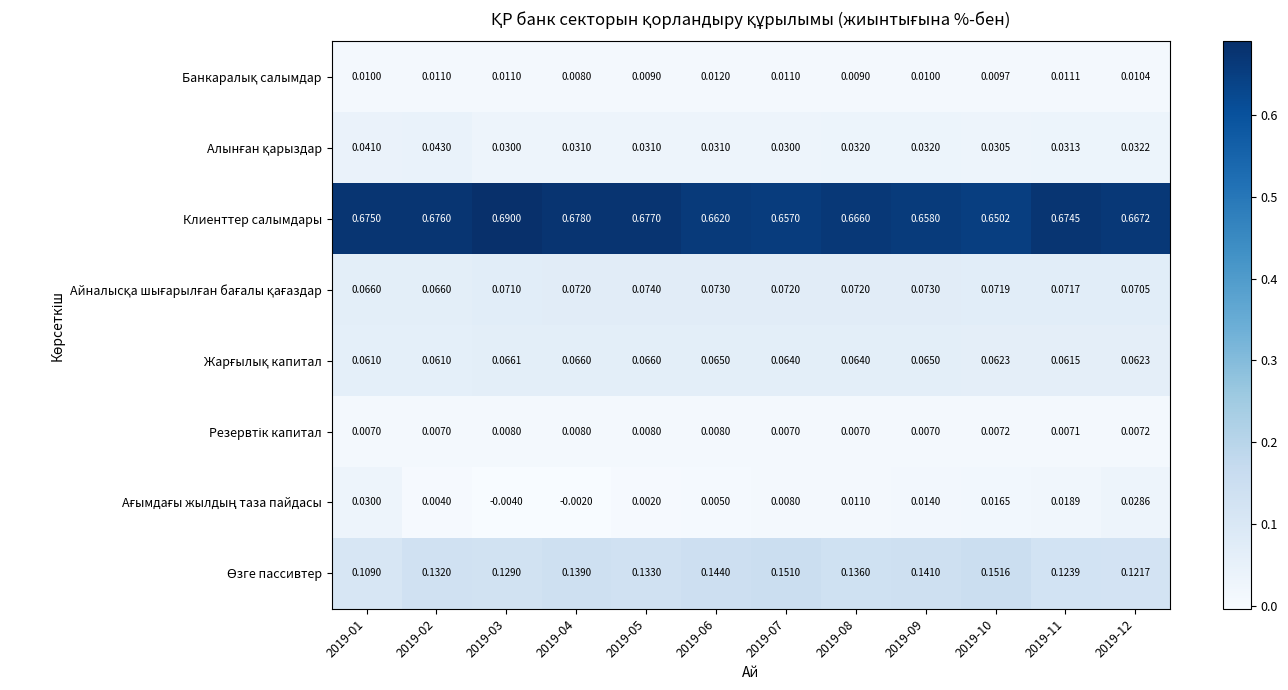

Which series changed the most between 2019-05 and 2019-10?

Клиенттер салымдары